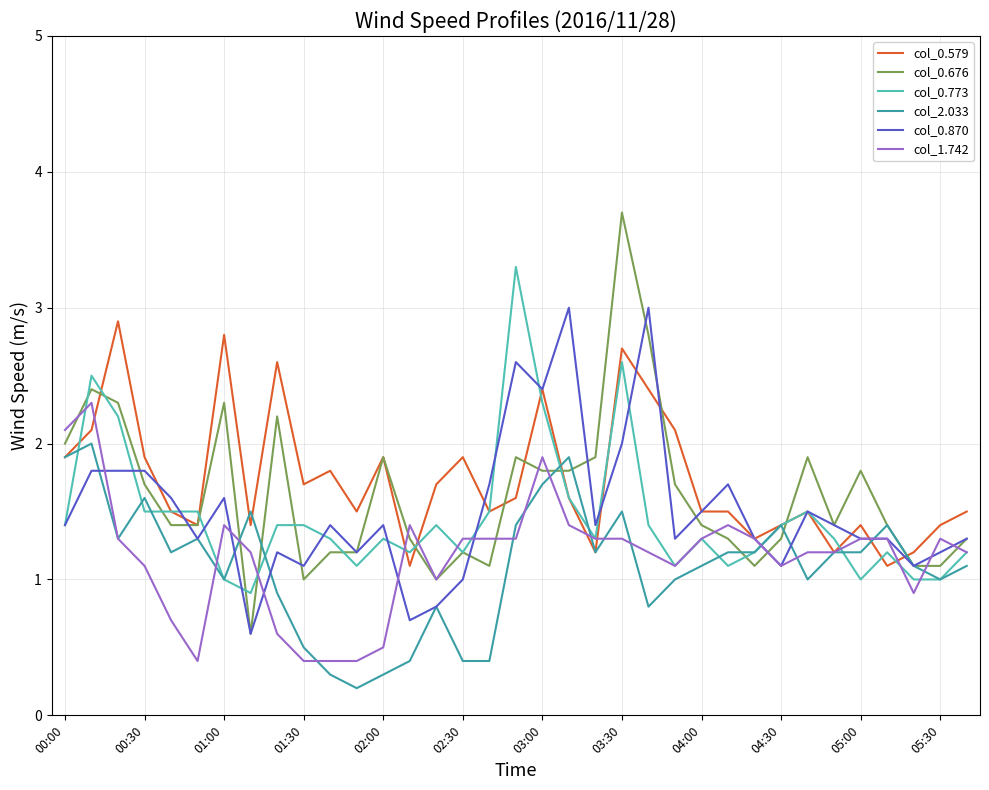

What is the maximum value for col_0.870?

3.0